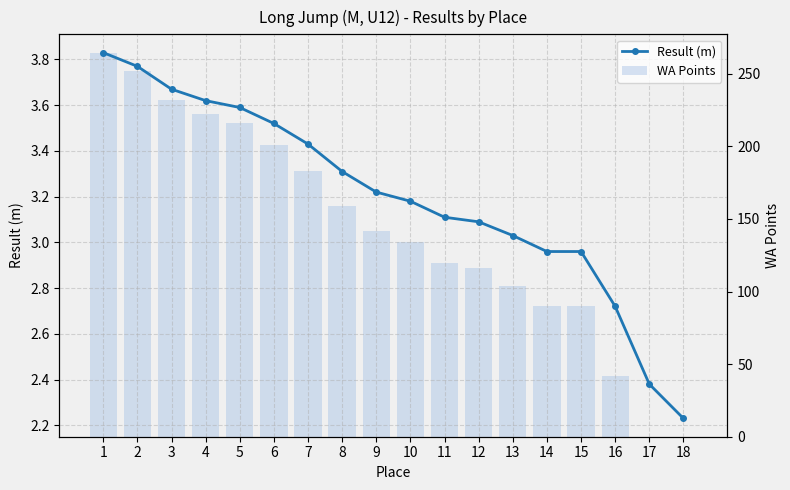

Between 9 and 17, which series saw the biggest shift?

WA Points